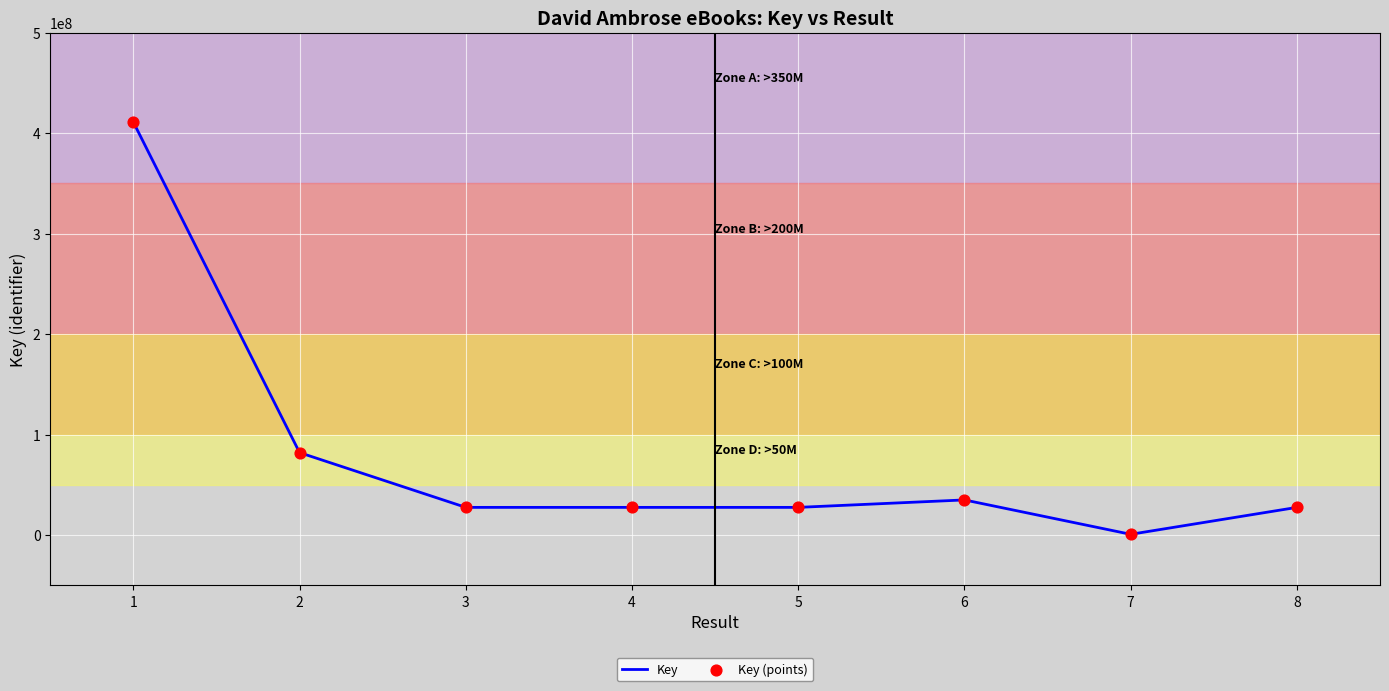

What is the change in value from 2 to 8?

-54510235